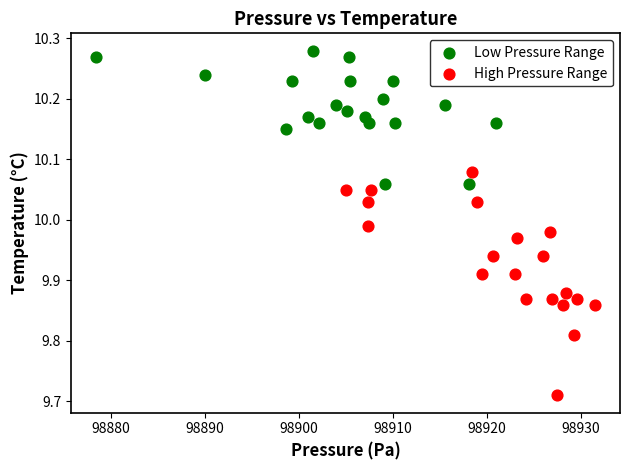

Which series has the largest Y range (max minus min)?

High Pressure Range